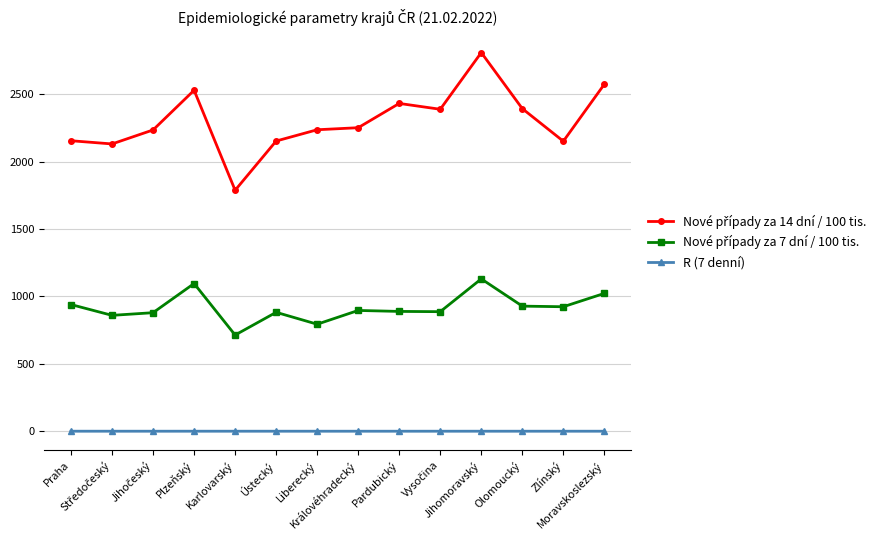

What is the sum of all R (7 denní) values?

11.0